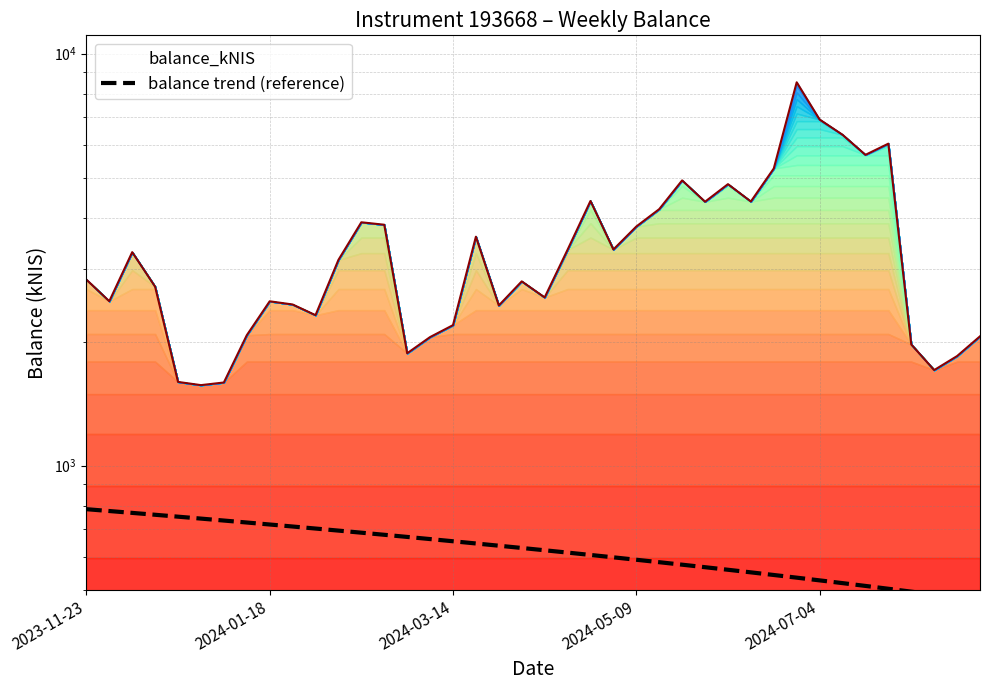

True or false: there are more than 1 points higher than both neighbors.

False